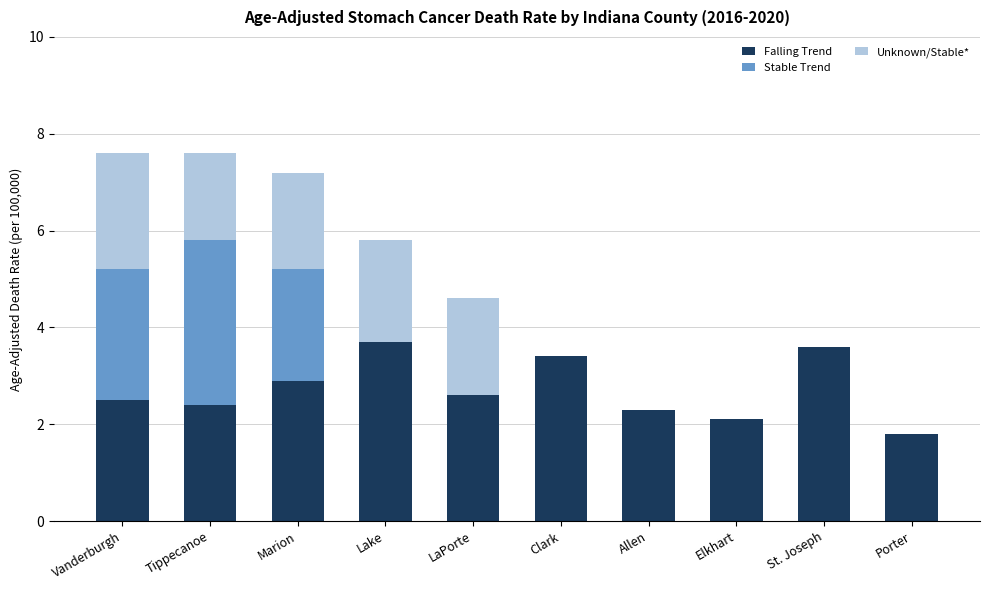

What is the maximum value for Falling Trend?

3.7